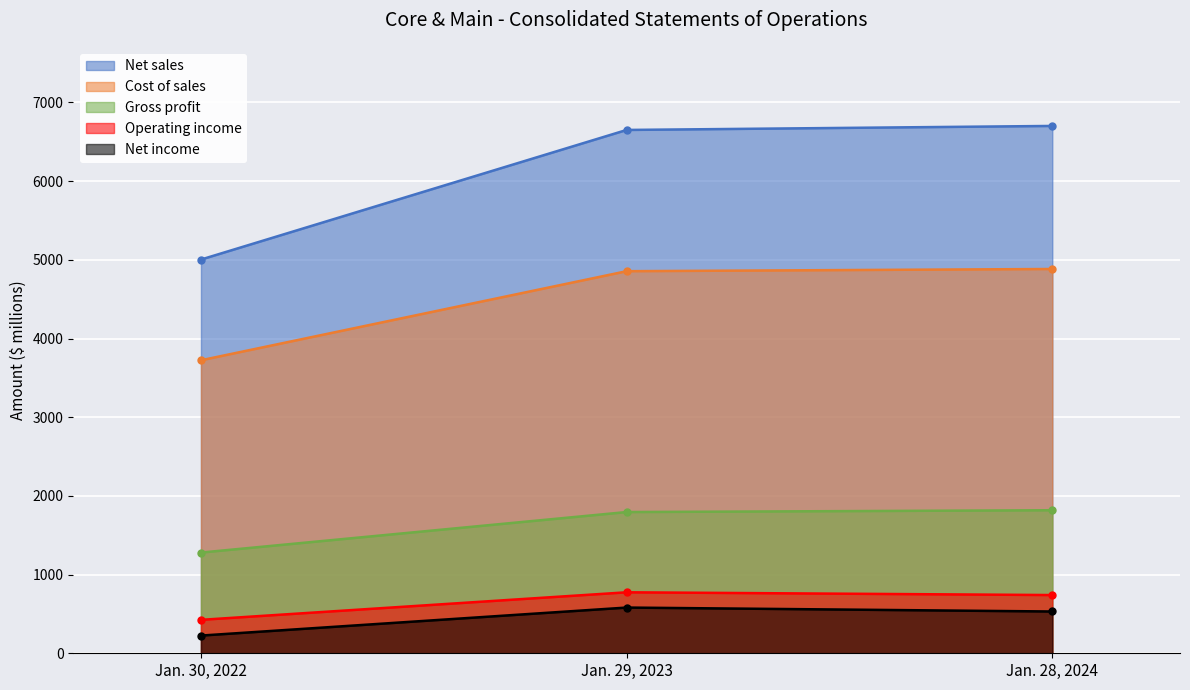

What is the spread (max minus min) of values at Jan. 30, 2022?

4779